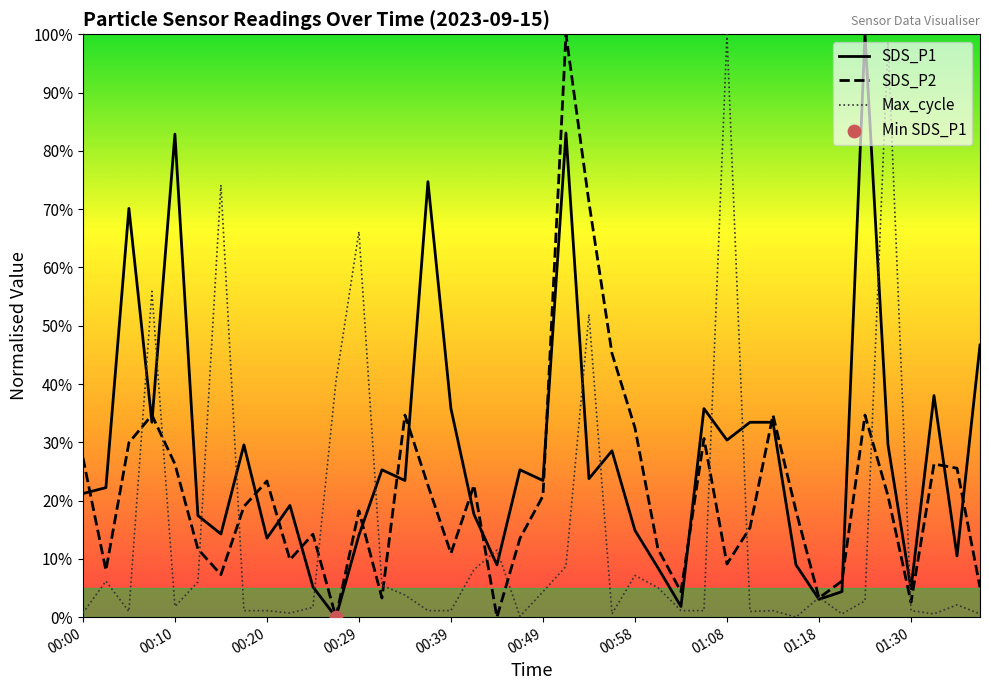

Which series contains the lowest Y value?

SDS_P1